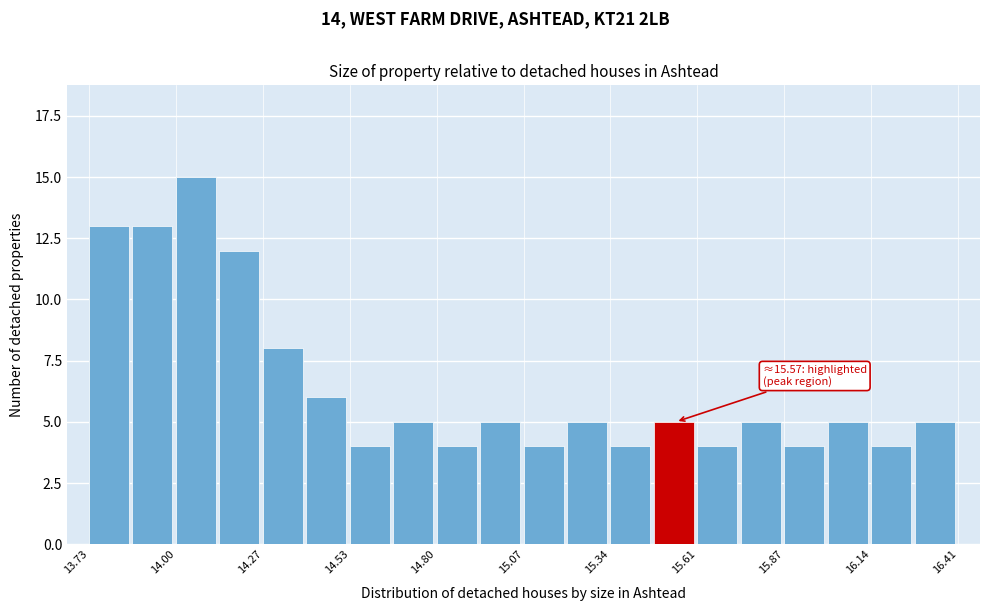

Read against the x-axis, roughly where is the centre of the tallest bar?

14.05